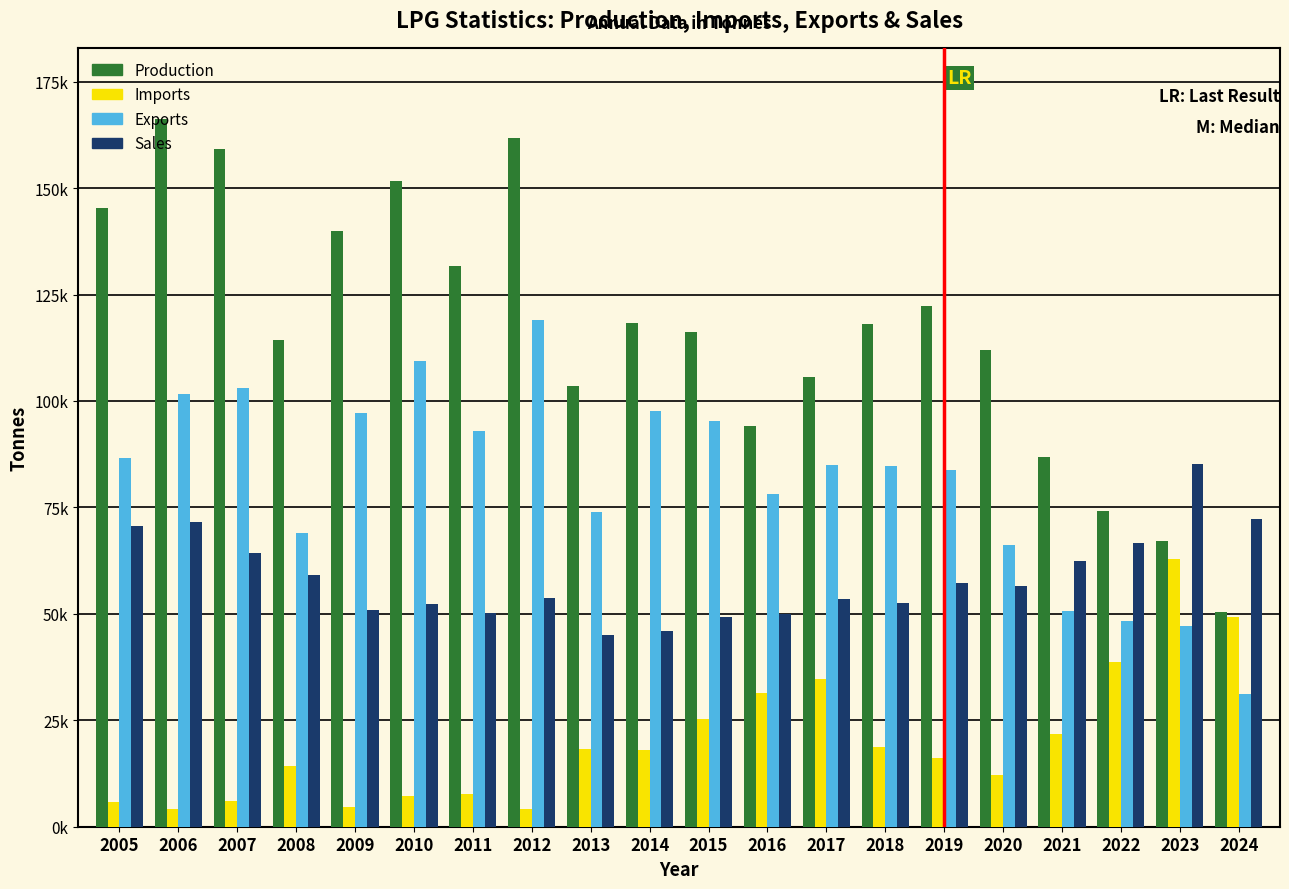

Are the bars grouped side by side (vs. stacked)?

Yes